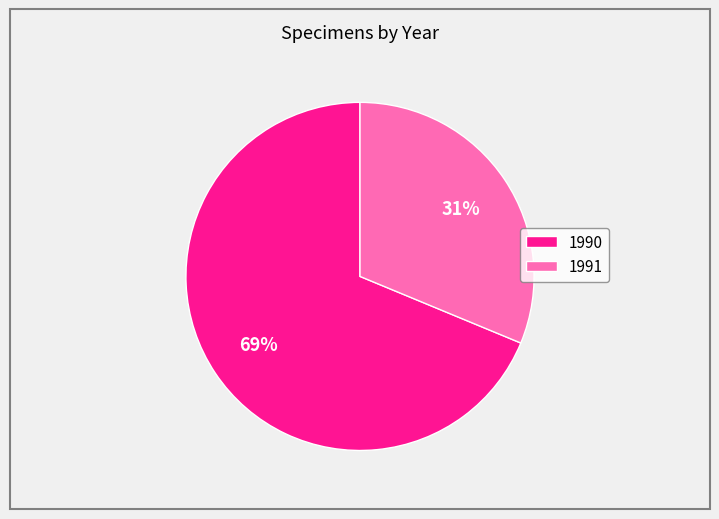

To the nearest percent, what is the combined percentage of 1990 and 1991?

100%